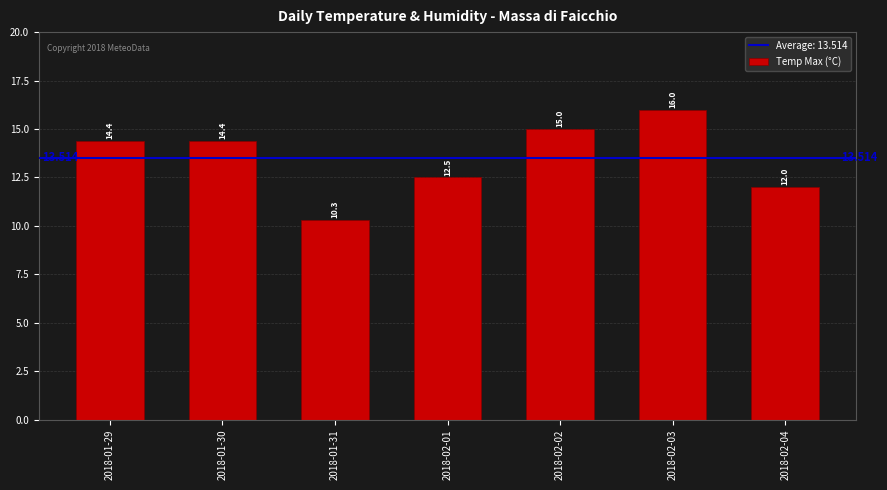

What is the difference between the values at 2018-01-30 and 2018-02-04?

2.4